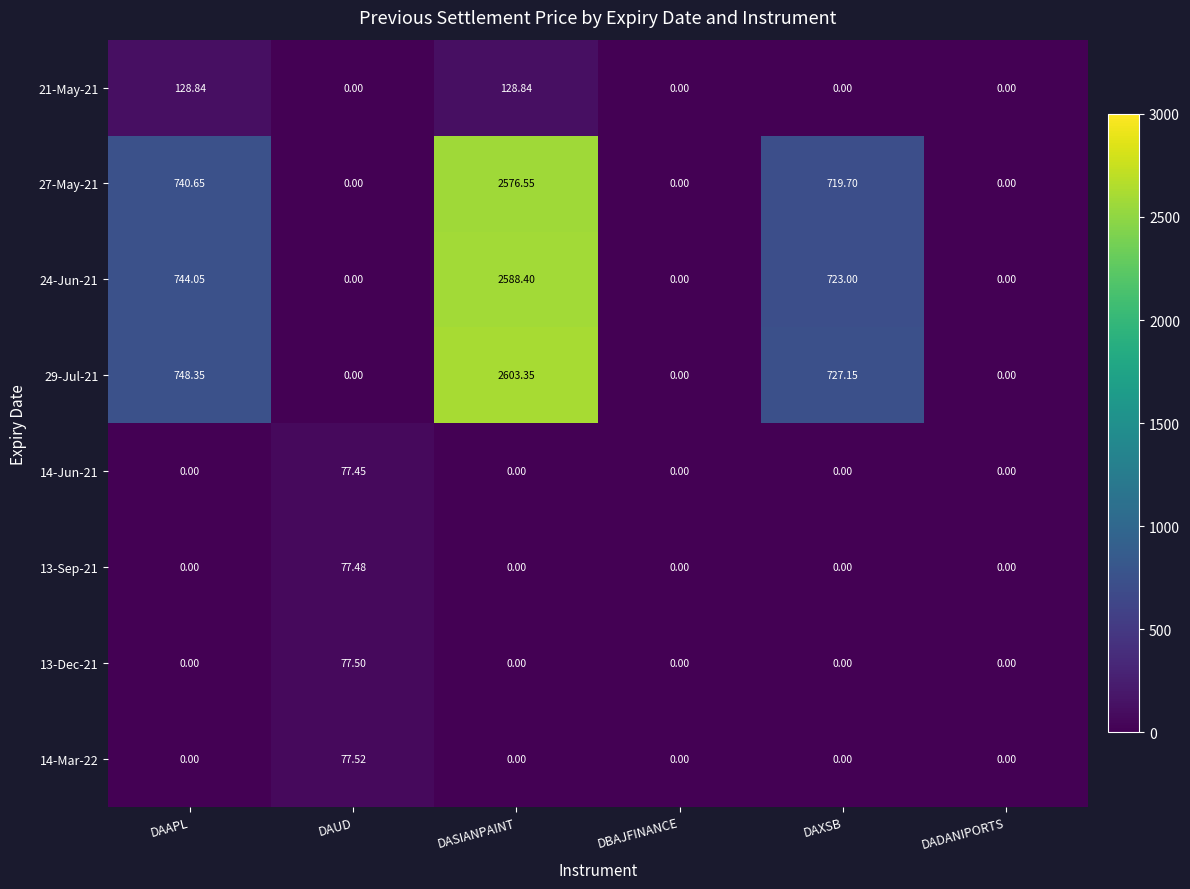

What is the total value across all series at DAAPL?

2361.9